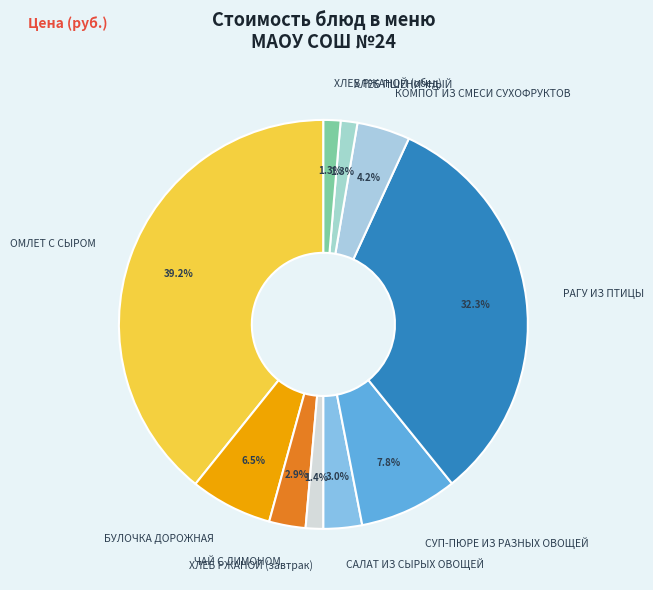

To the nearest percent, what percentage of the pie is РАГУ ИЗ ПТИЦЫ?

32%